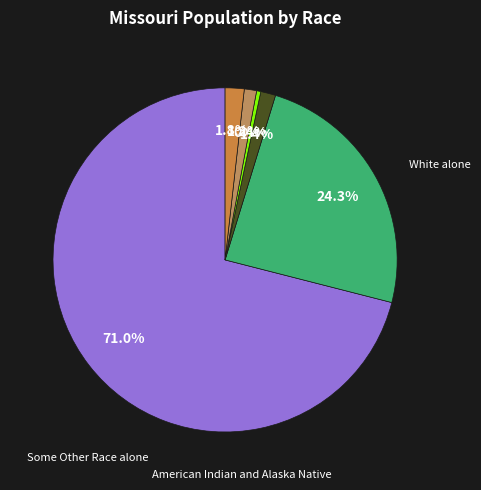

What is the smallest slice in the pie chart?

American Indian and Alaska Native